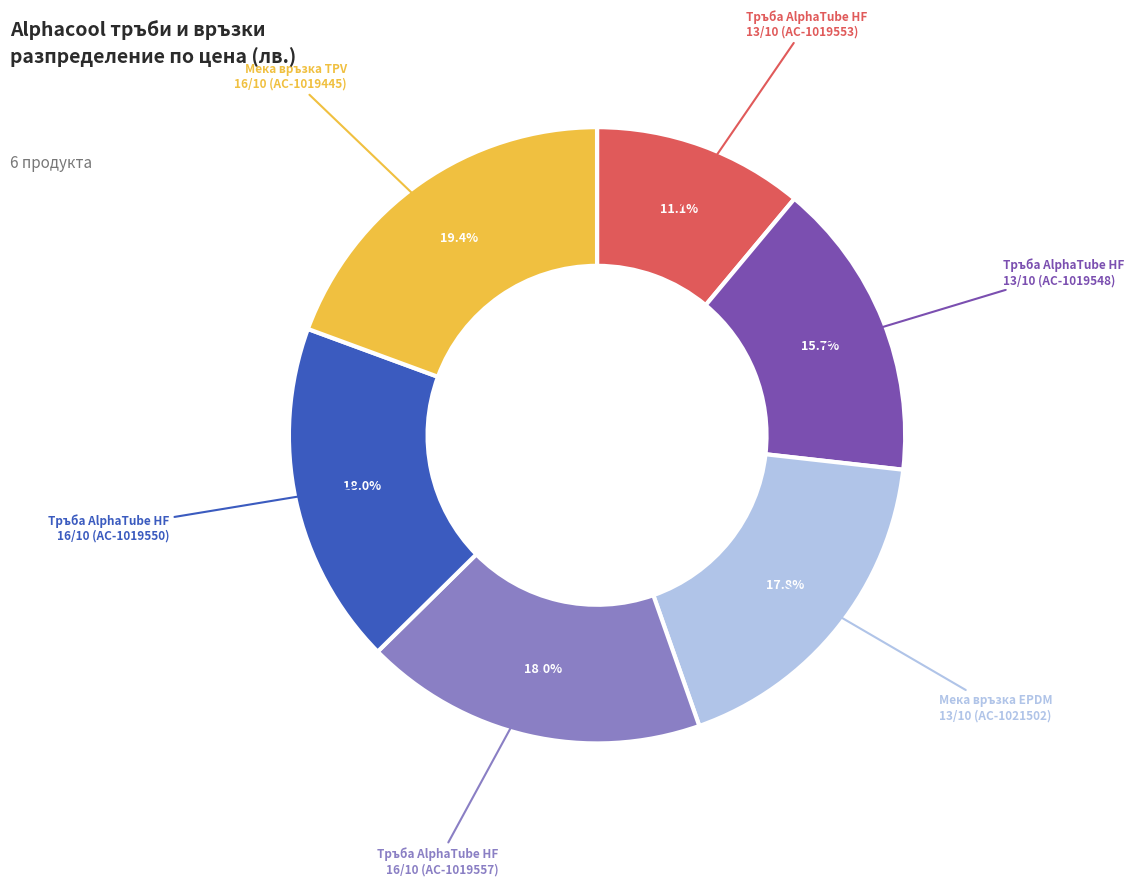

Is there a majority slice in this chart?

No